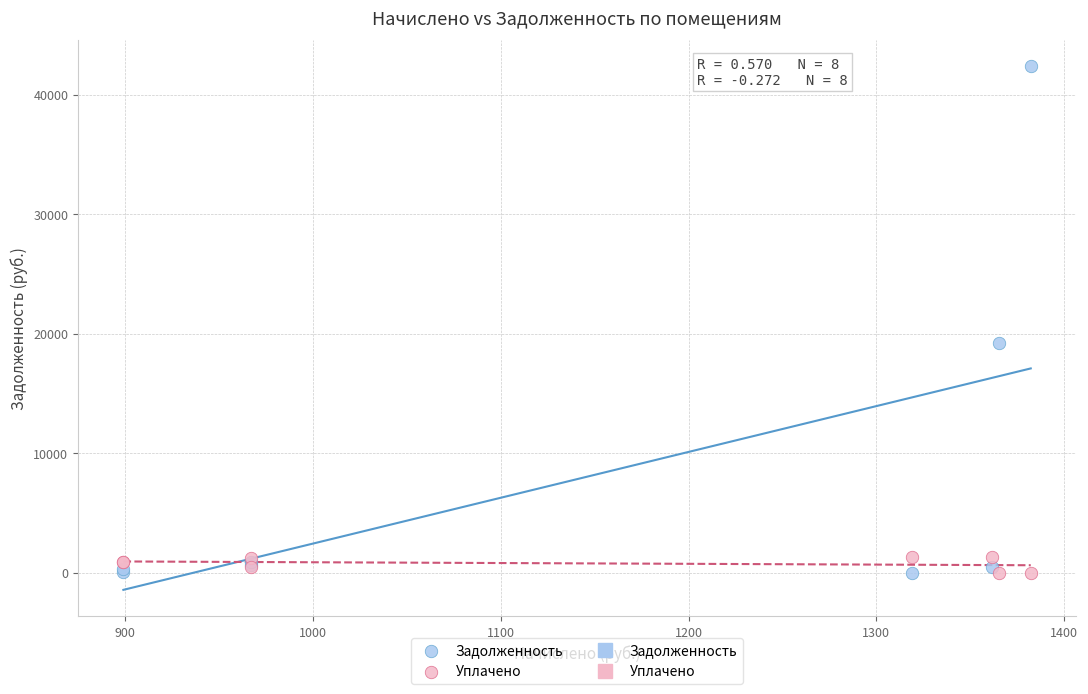

Which series has the widest spread of Y values?

Задолженность